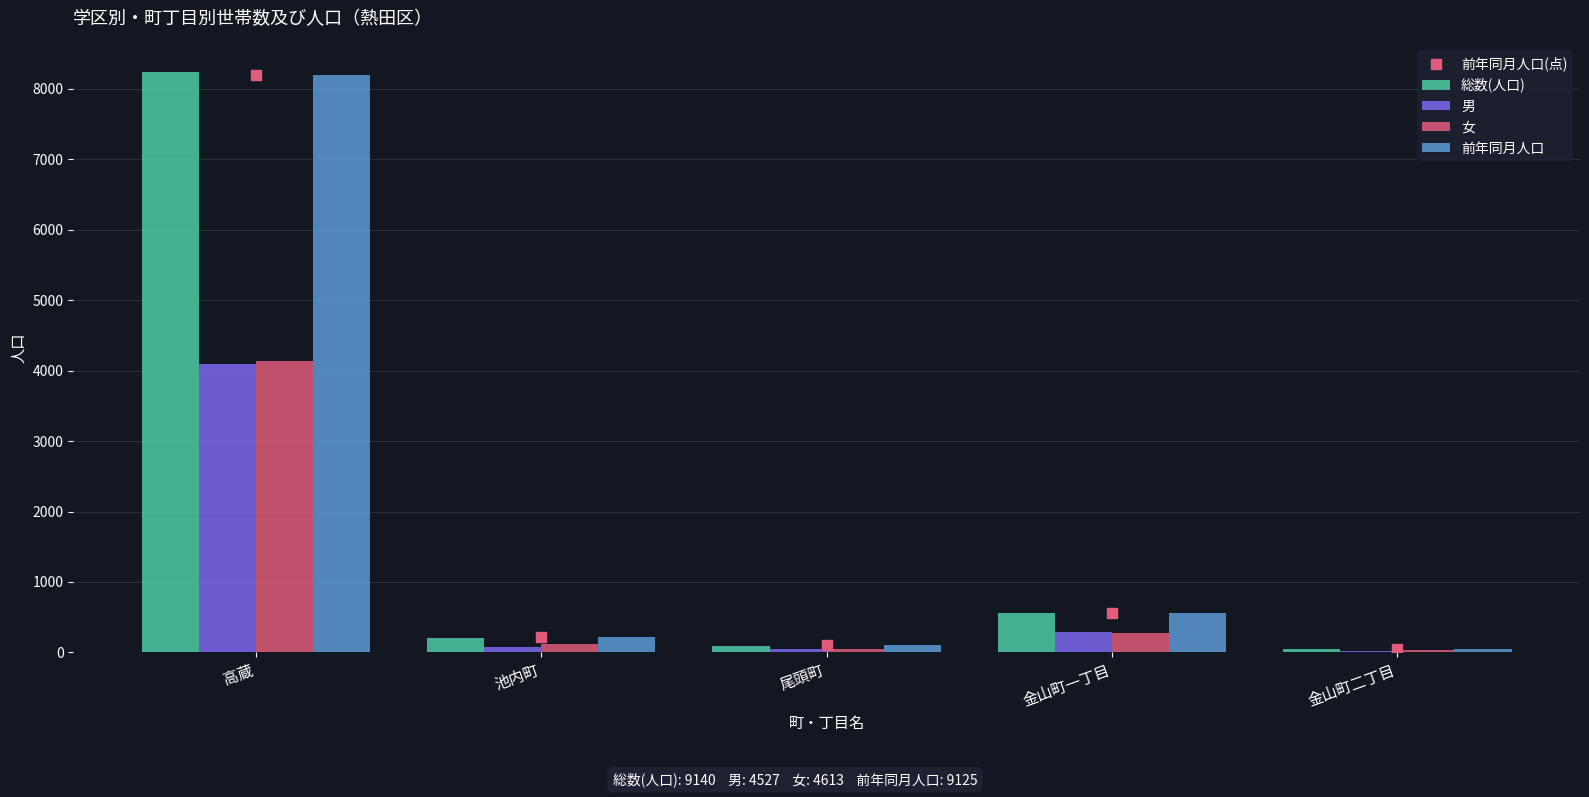

What are all the series names shown in the legend?

総数(人口), 男, 女, 前年同月人口, 前年同月人口(点)